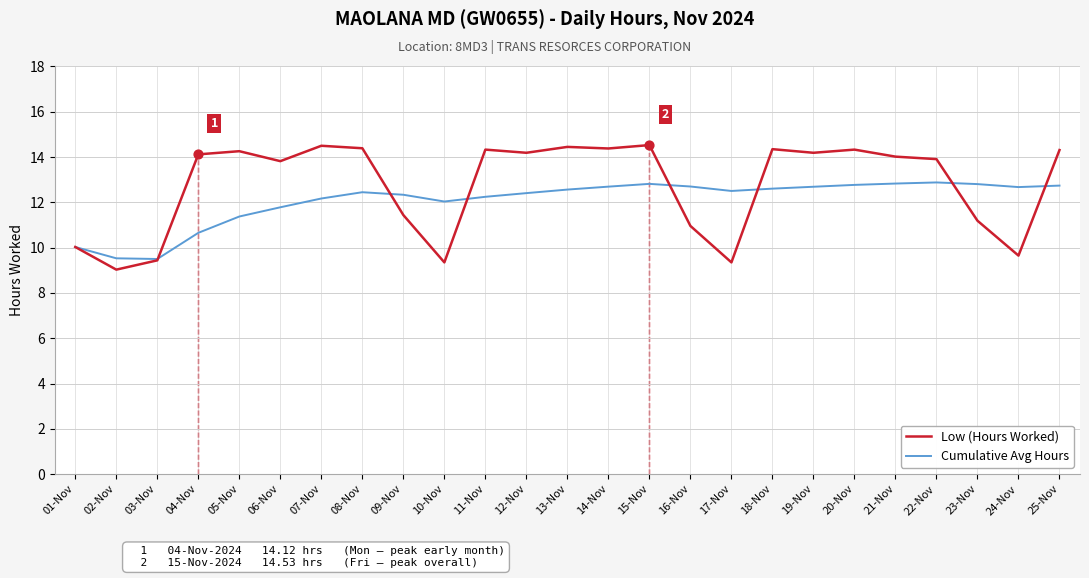

What is the difference between the highest and lowest values at 11-Nov?

2.1